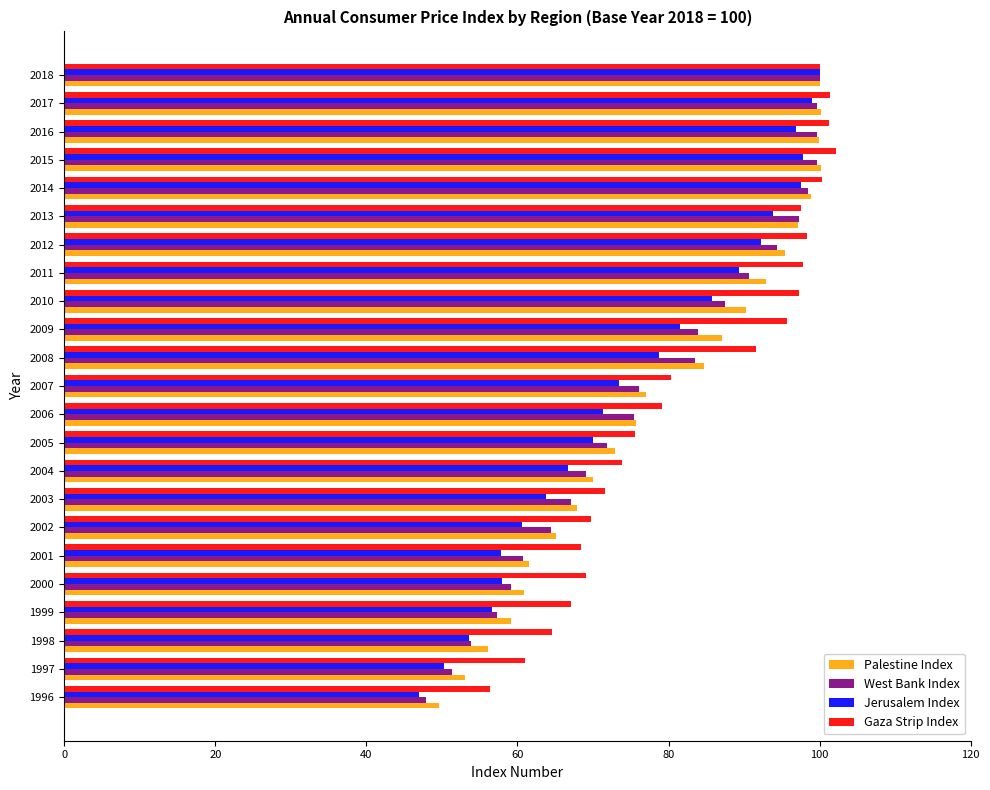

Is it true that Palestine Index equals 97.2 at 2002?

False